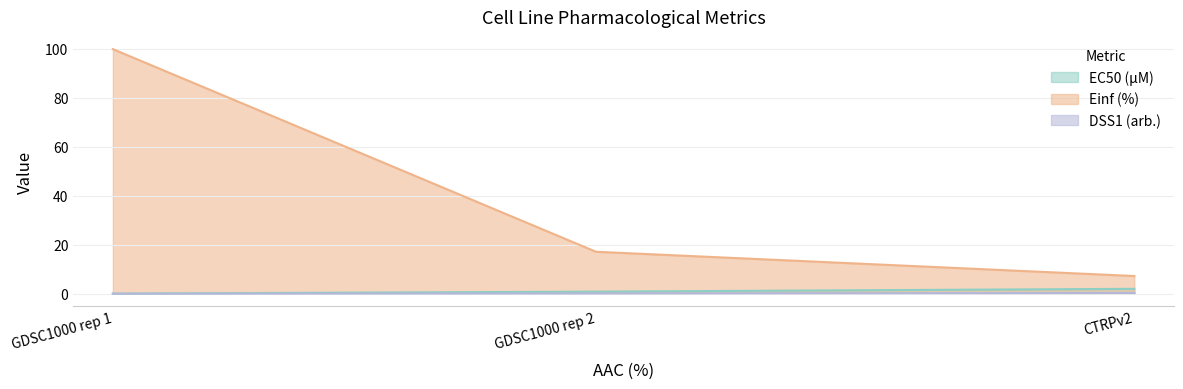

How many data points in Einf (%) are less than 17?

1